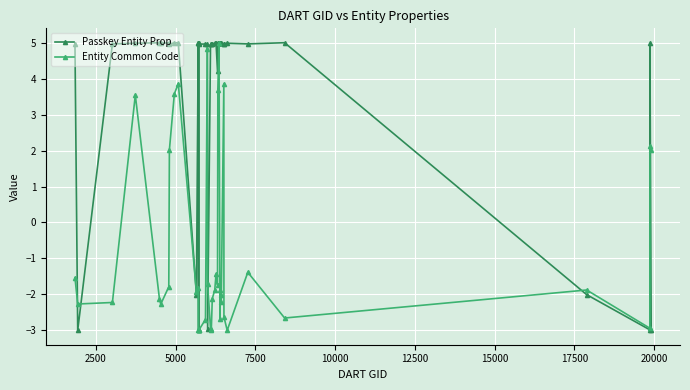

Which series has the largest total across all categories?

Passkey Entity Prop